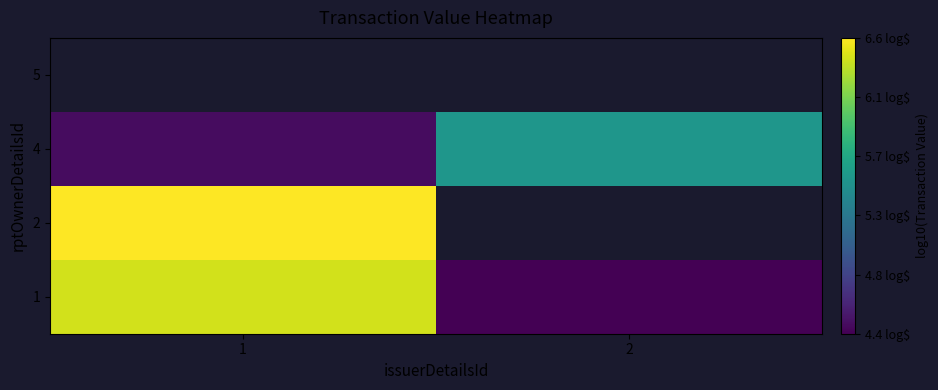

At which label does 2 reach its minimum?

1